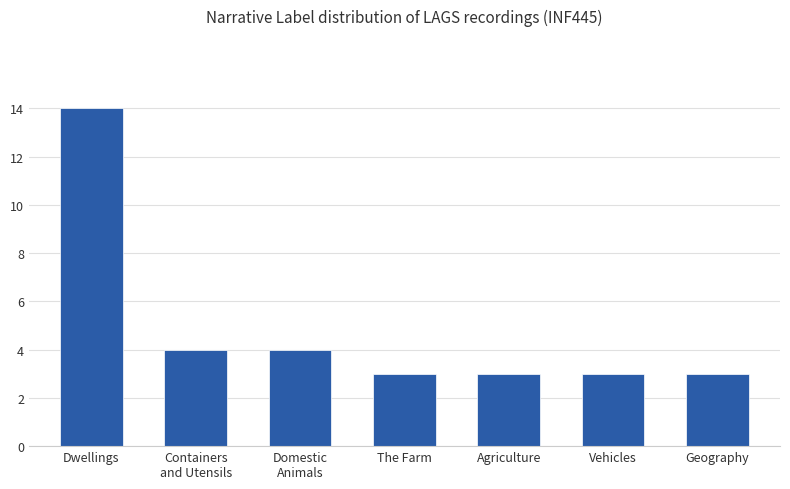

What is the sum of all values?

34